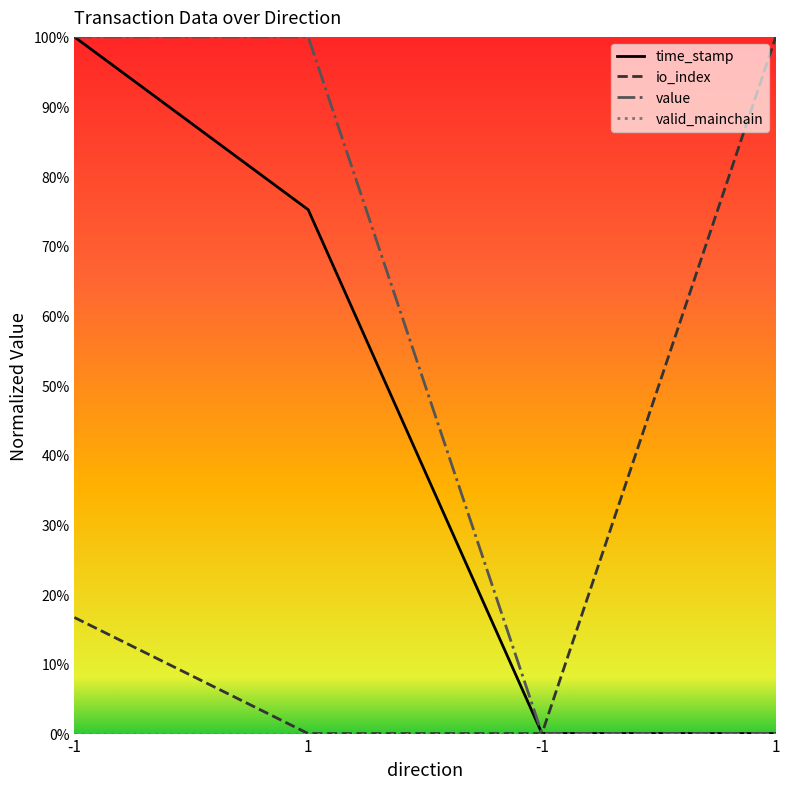

Which series has the largest total across all categories?

value